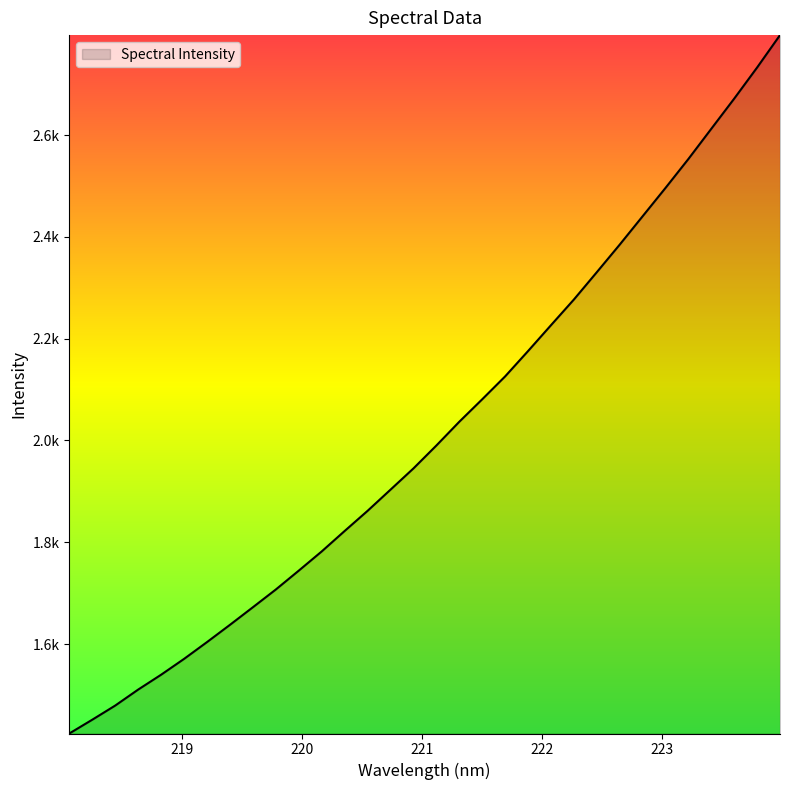

Reading right to left, transcribe all the data shown in this chart.

2796.5	2732.8	2671.7	2612.4	2553.1	2496.2	2440.4	2384.7	2330.5	2276.9	2226.4	2175.6	2125.8	2080.8	2036.7	1990.0	1945.0	1903.3	1861.6	1822.0	1781.9	1744.1	1707.1	1672.2	1637.6	1603.7	1570.7	1539.6	1510.4	1479.0	1451.2	1424.1